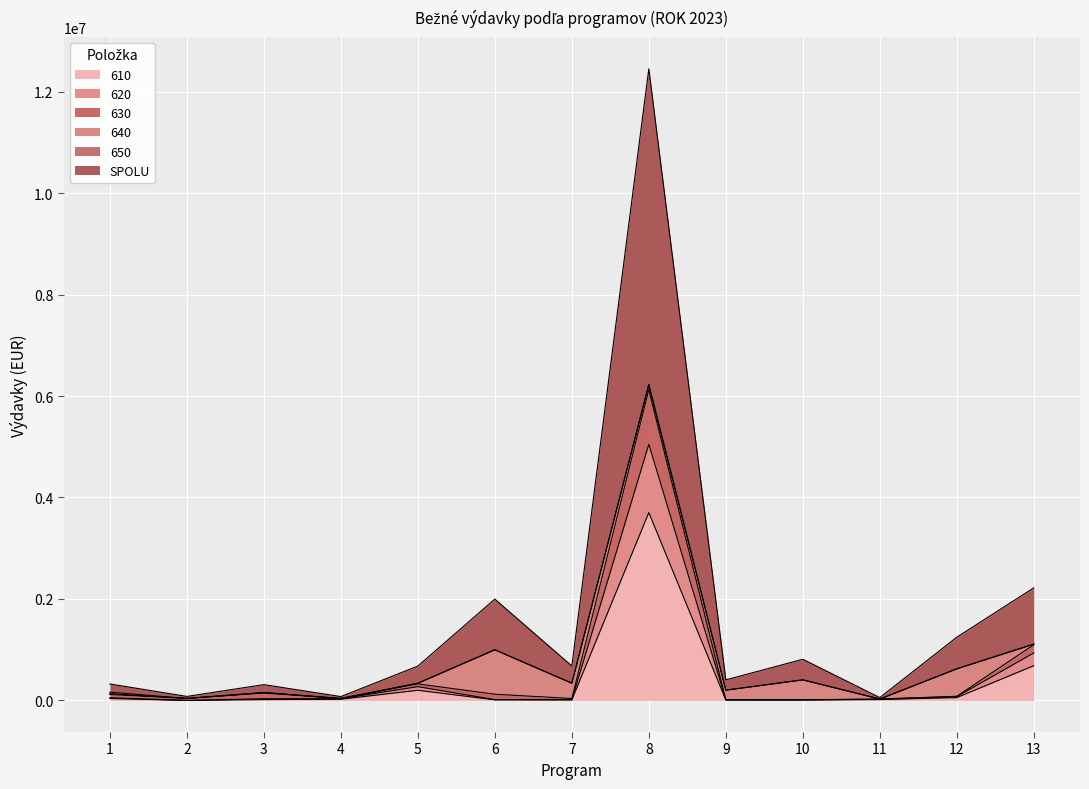

The value of 610 at 1 is 53311. True or false?

False